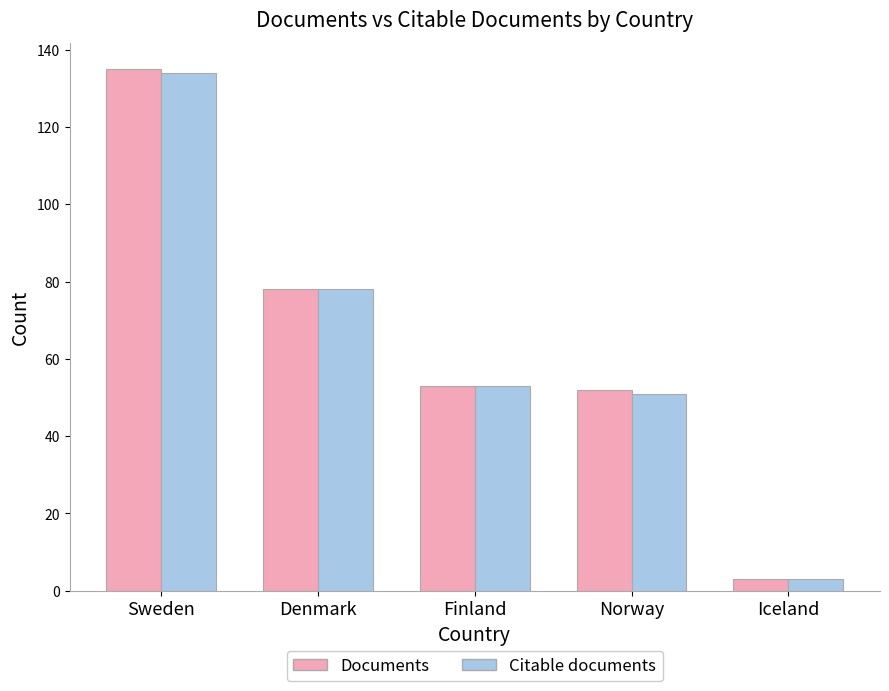

At which category is the sum across all series the highest?

Sweden